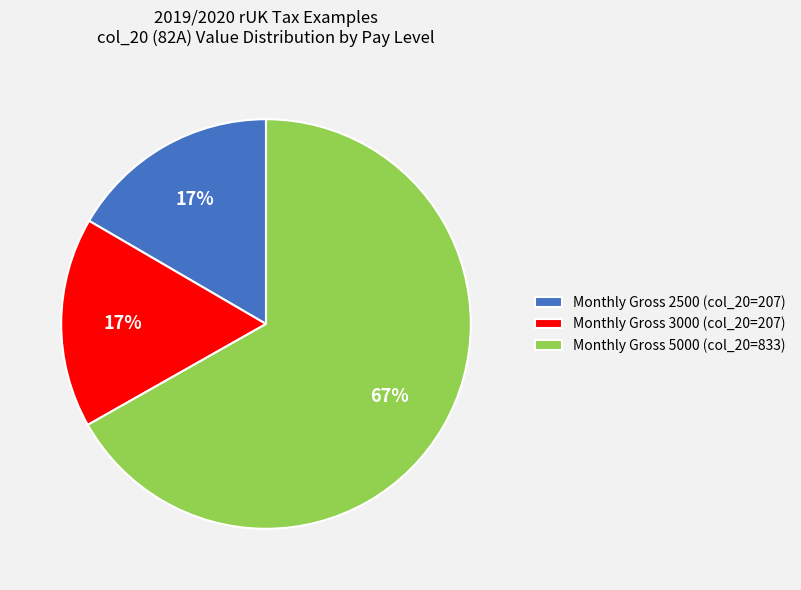

Which category accounts for the majority?

Monthly Gross 5000 (col_20=833)